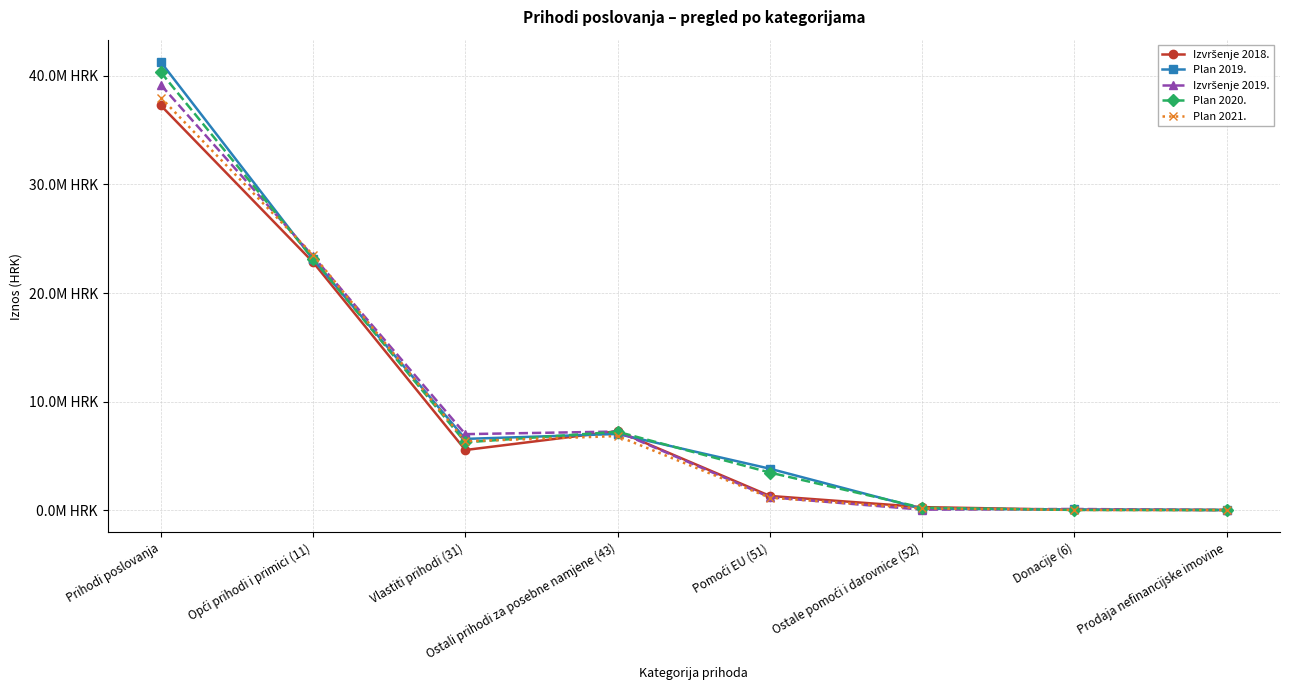

Is this an area chart (filled region under the line)?

No